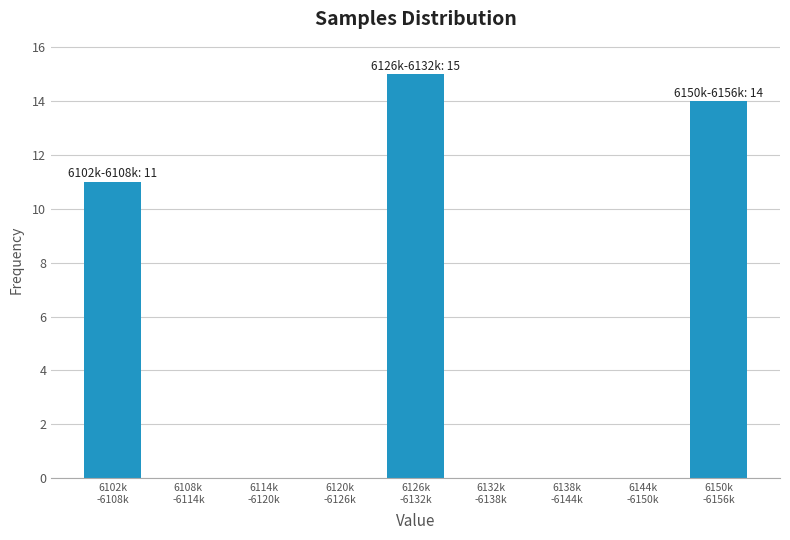

What is the greatest value displayed?

15